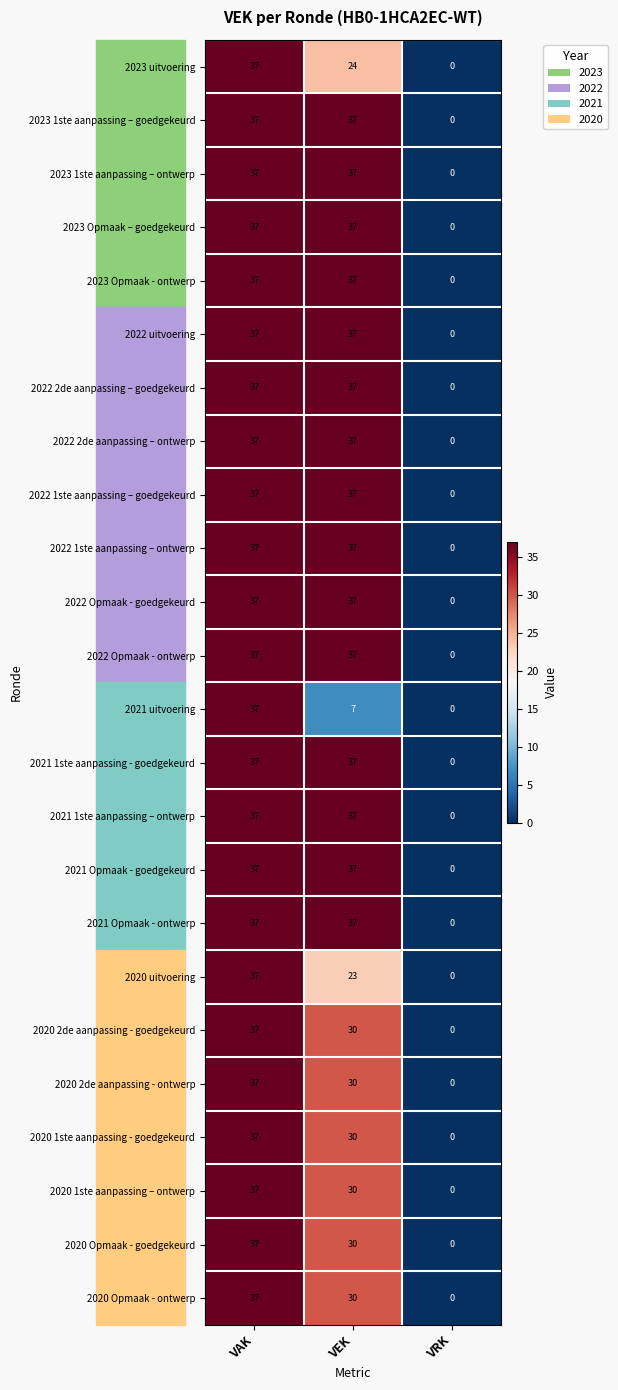

What is the maximum value shown in the chart?

37